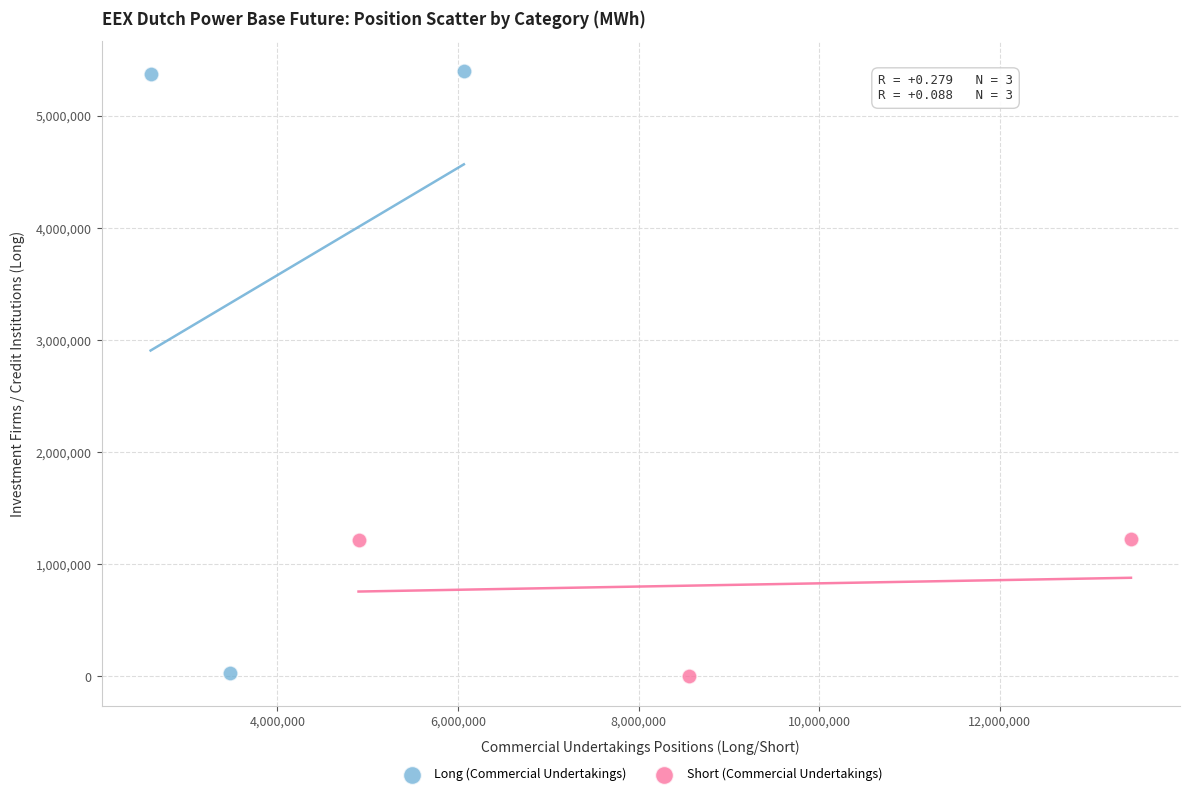

Which series reaches the maximum Y coordinate?

Long (Commercial Undertakings)